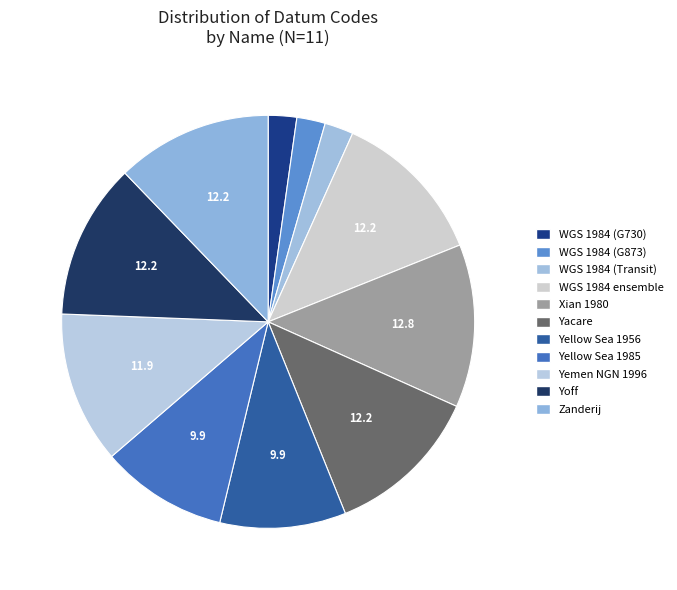

How many segments does this pie chart have?

11